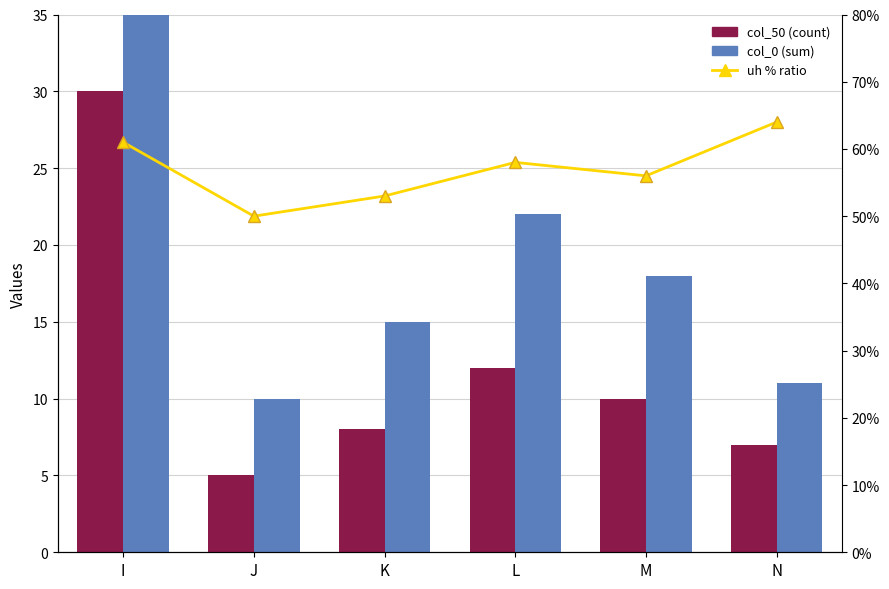

What is the total value across all series at K?

23.5